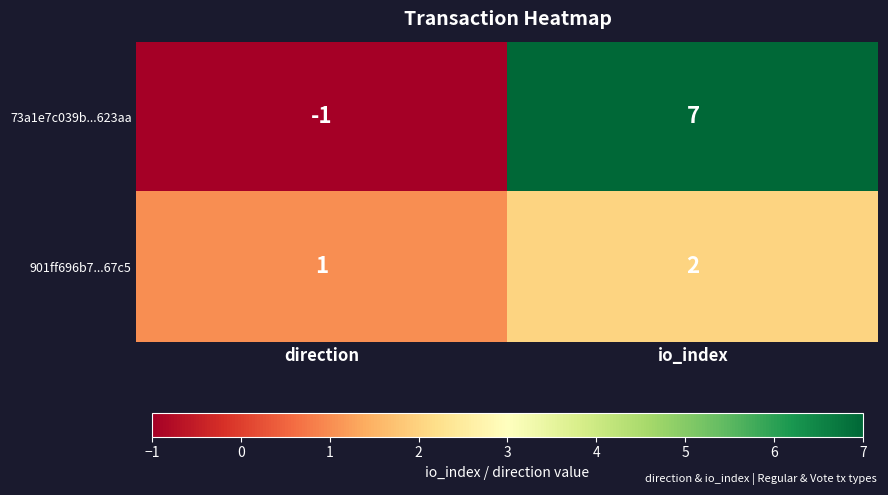

Between direction and io_index, which series saw the biggest shift?

73a1e7c039b...623aa